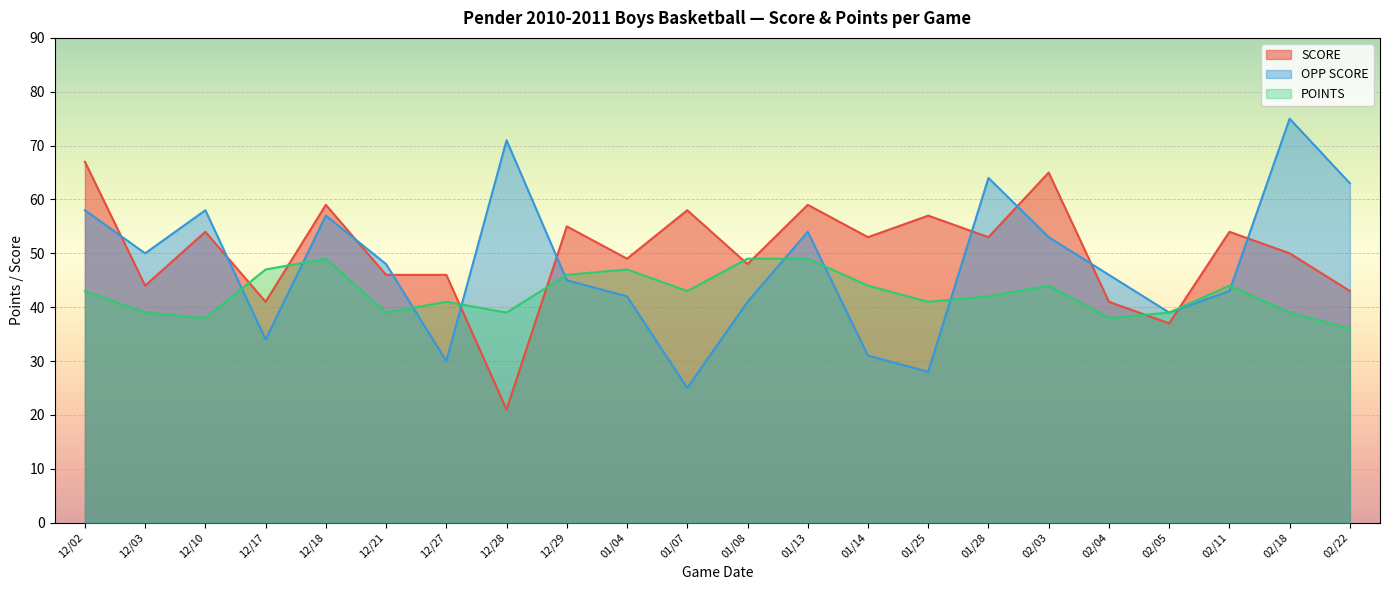

How many interior local valleys does the OPP SCORE series have?

6